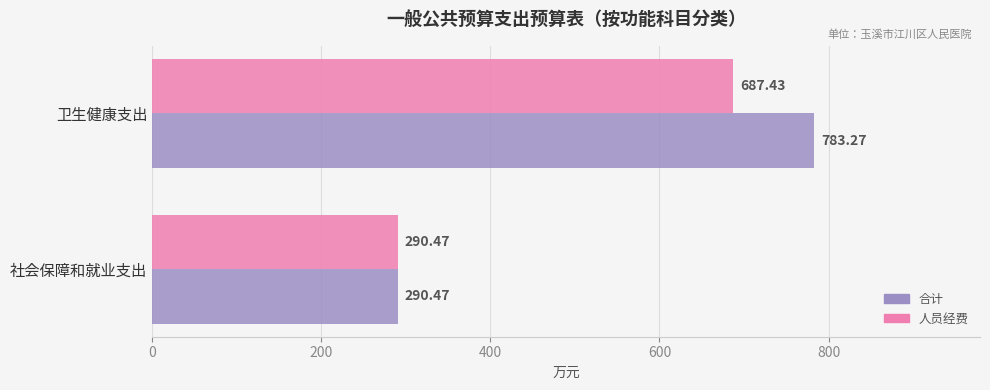

List the series in order of their overall mean, highest first.

合计, 人员经费